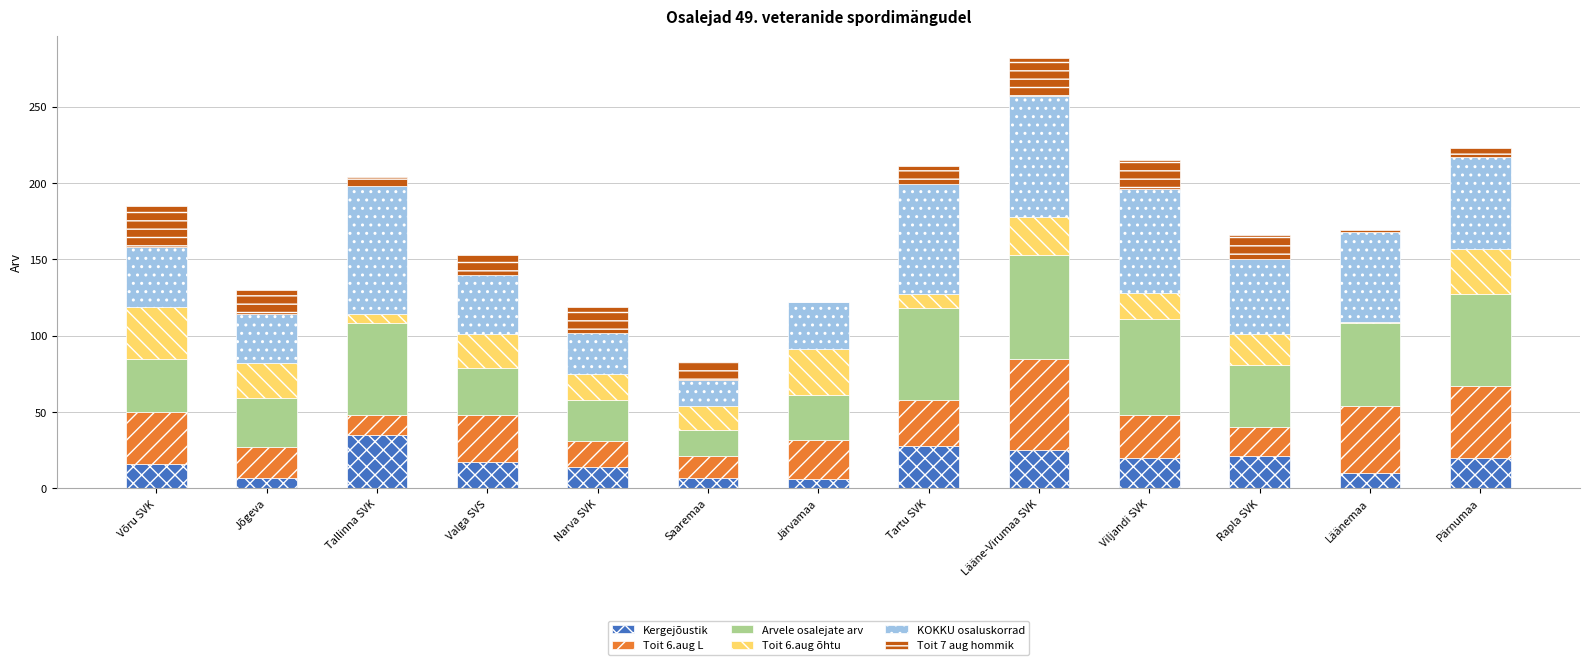

What is the highest value of the Kergejõustik series?

35